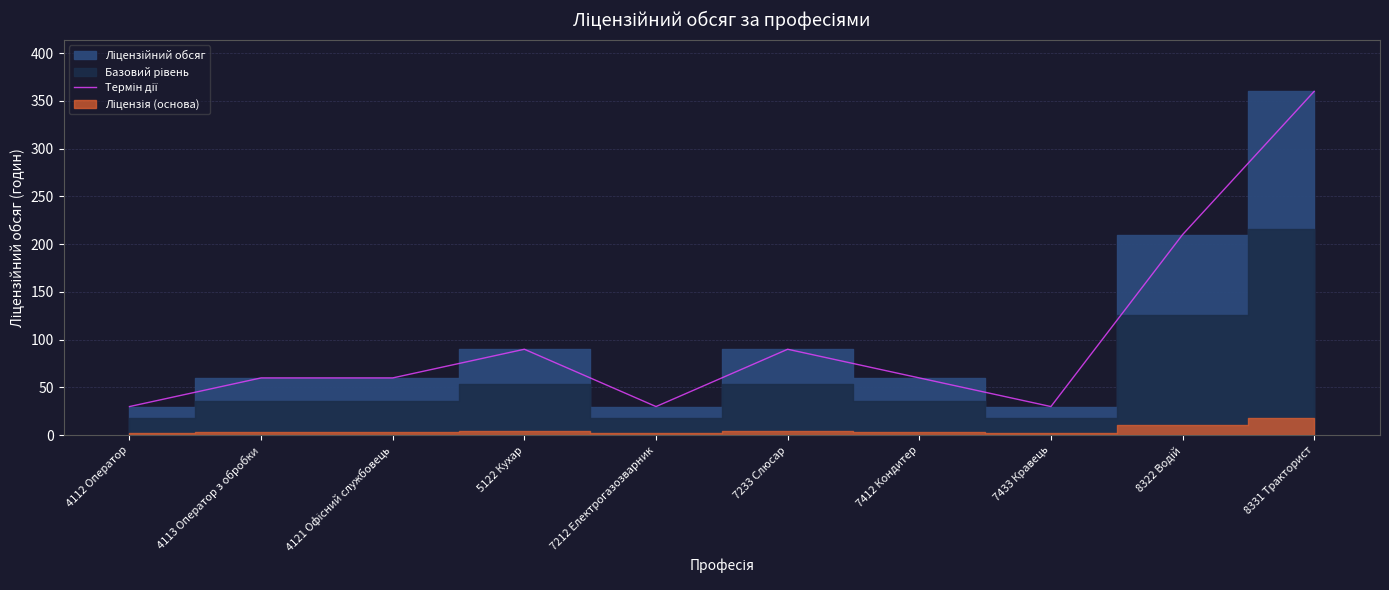

What position from the right is 7233 Слюсар?

5